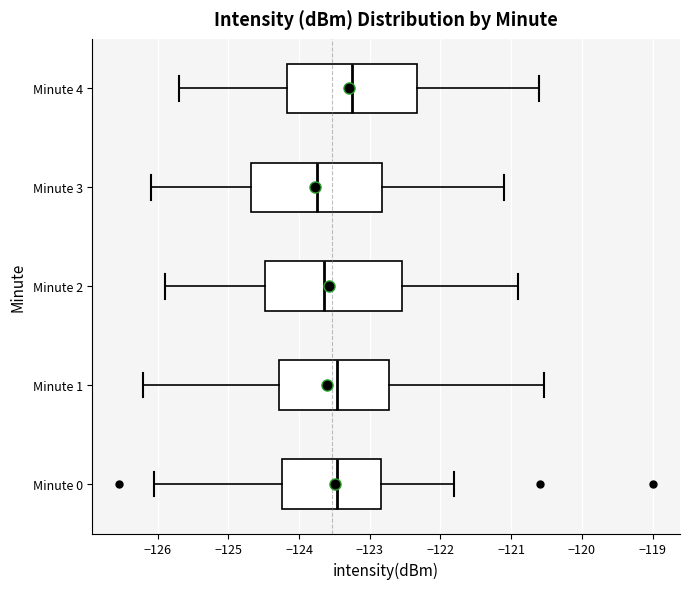

Reading bottom to top, transcribe this box plot: for each box, give where its median line is, the range the box spans, and where its two whiskers end, as read against the x-axis. The values are not printed on the chart, so give them approximately, as read against the axis.

Minute 0: median -123.5, box -124.2 to -122.8, whiskers -126.1 to -121.8
Minute 1: median -123.5, box -124.3 to -122.7, whiskers -126.2 to -120.5
Minute 2: median -123.6, box -124.5 to -122.5, whiskers -125.9 to -120.9
Minute 3: median -123.7, box -124.7 to -122.8, whiskers -126.1 to -121.1
Minute 4: median -123.2, box -124.2 to -122.3, whiskers -125.7 to -120.6